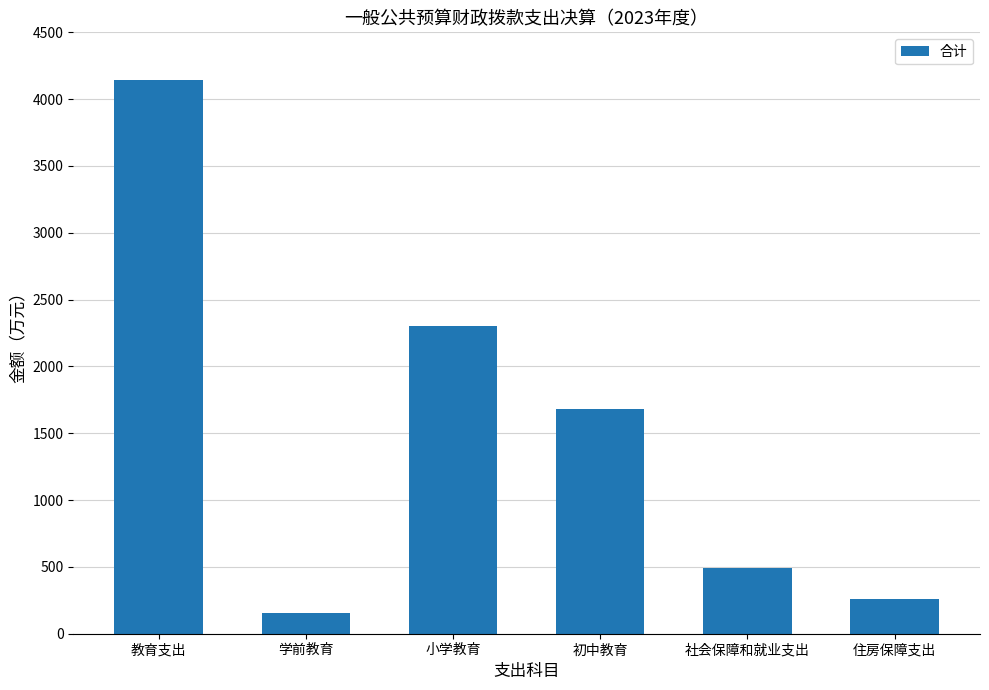

What is the ratio of the value at 初中教育 to the value at 住房保障支出?

6.5